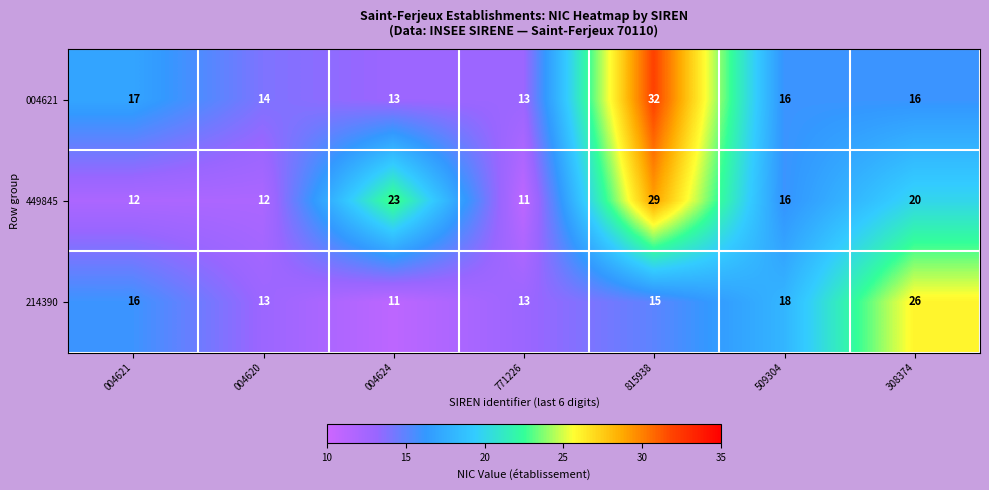

Is it true that 214390 equals 22 at 771226?

False